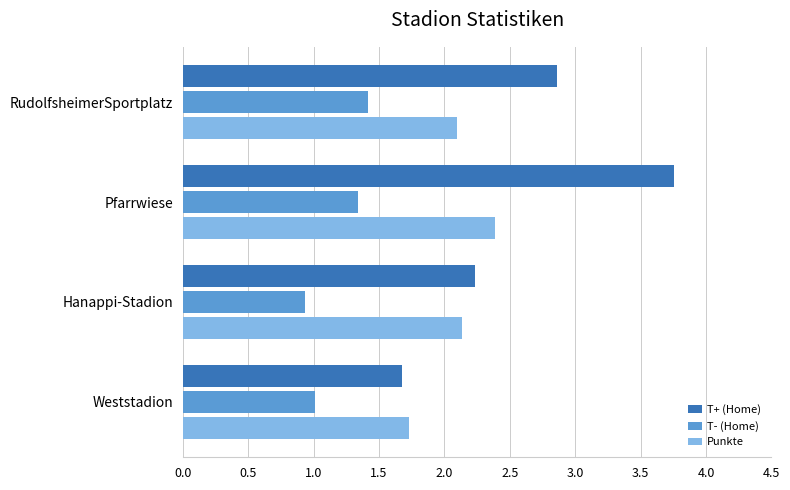

Which series has the largest range (max minus min)?

T+ (Home)